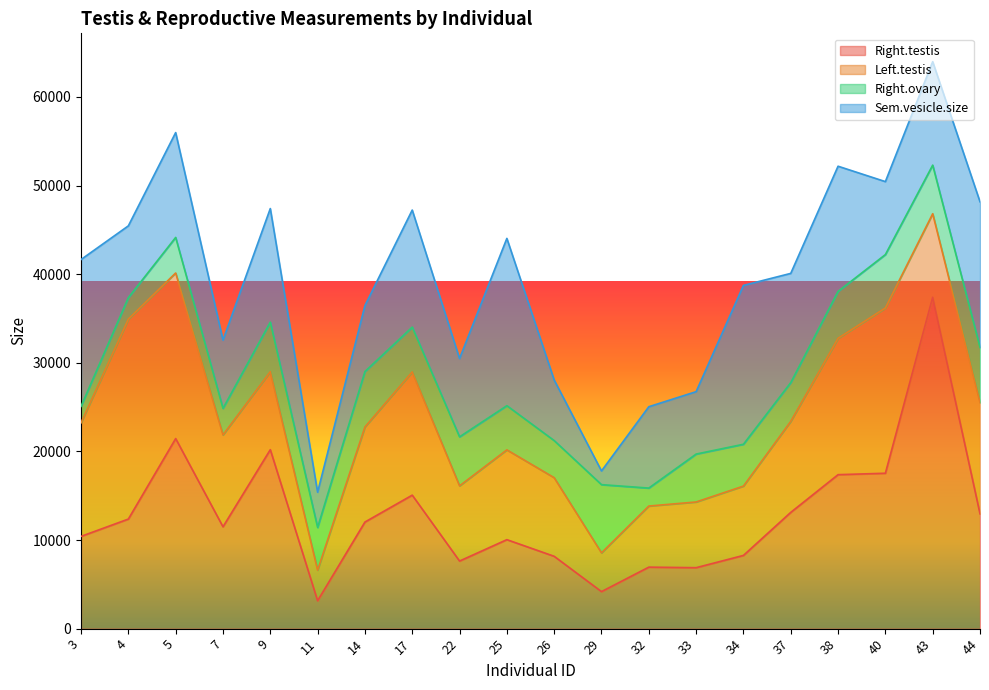

What is the total value across all series at 3?

41650.3